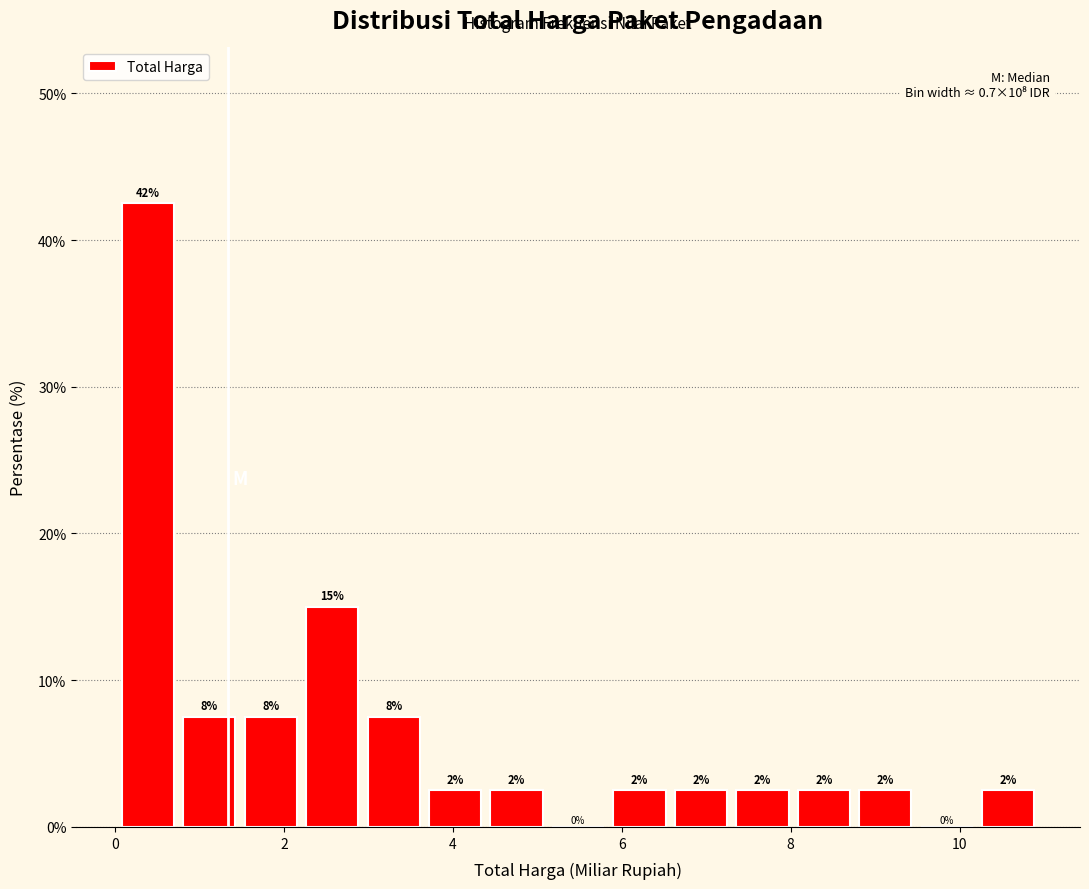

Read against the x-axis, roughly where is the centre of the tallest bar?

0.4